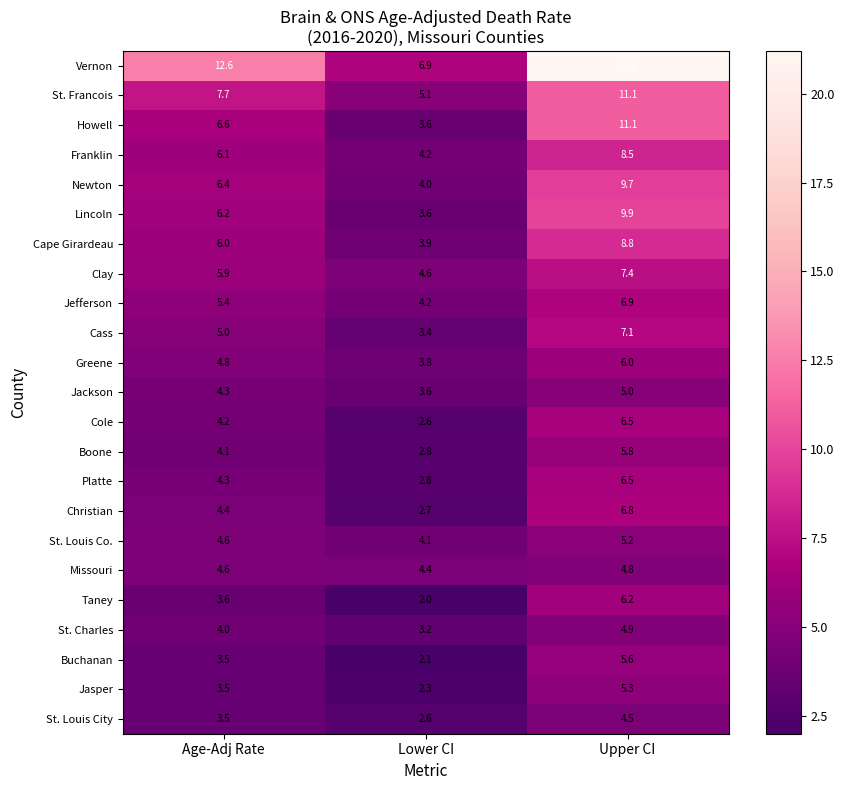

How many series are shown in this chart?

23